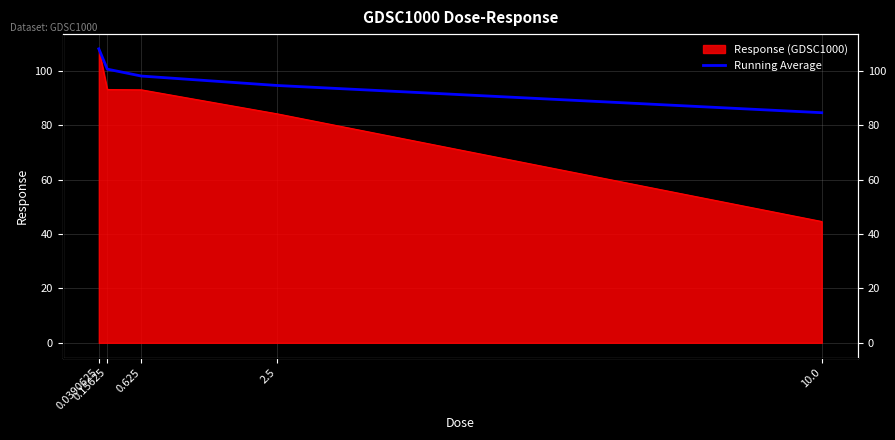

What is the change in value from 0.625 to 2.5?

-3.5